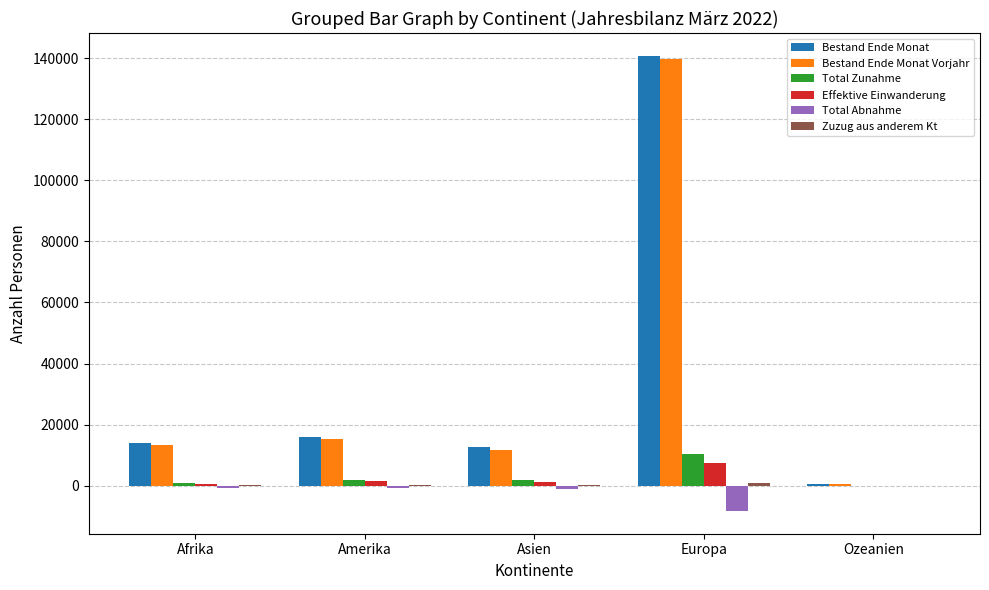

What is the sum of all Effektive Einwanderung values?

11059